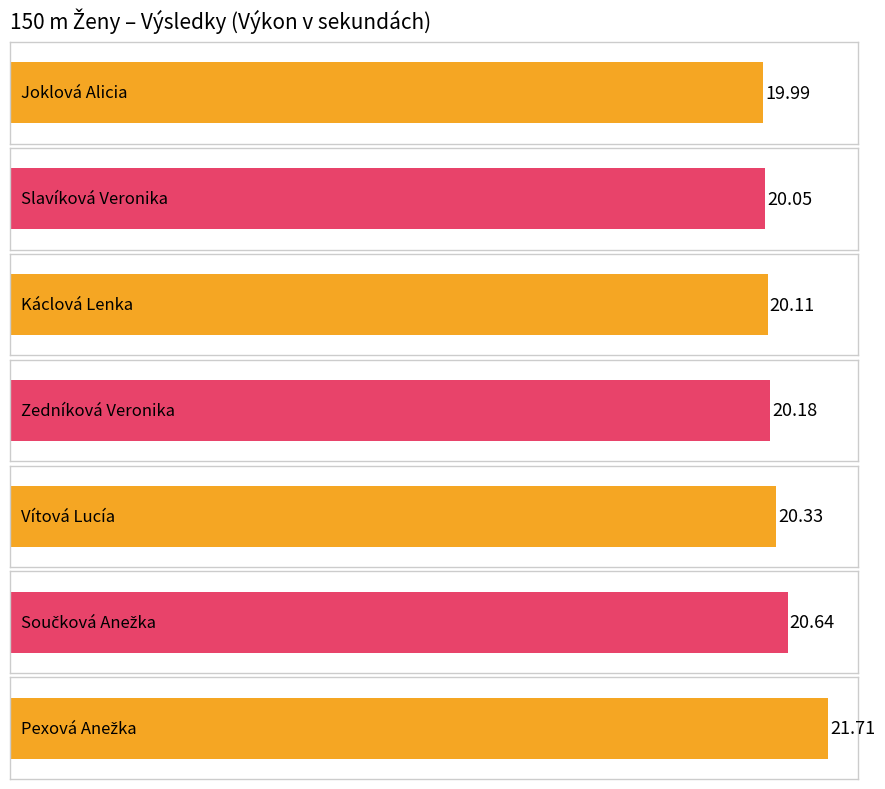

What is the minimum value shown in the chart?

20.0